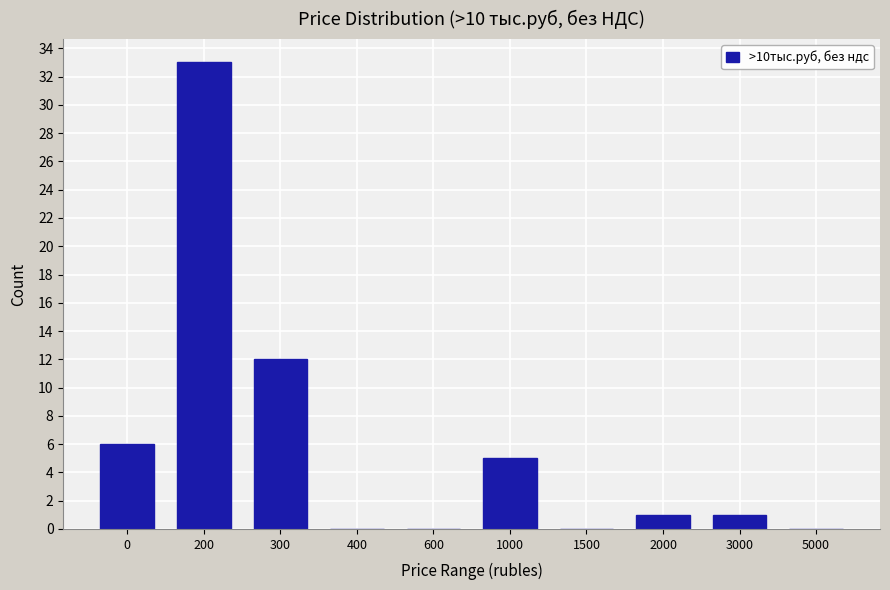

Reading left to right, transcribe all the data shown in this chart.

0=6	200=33	300=12	400=0	600=0	1000=5	1500=0	2000=1	3000=1	5000=0